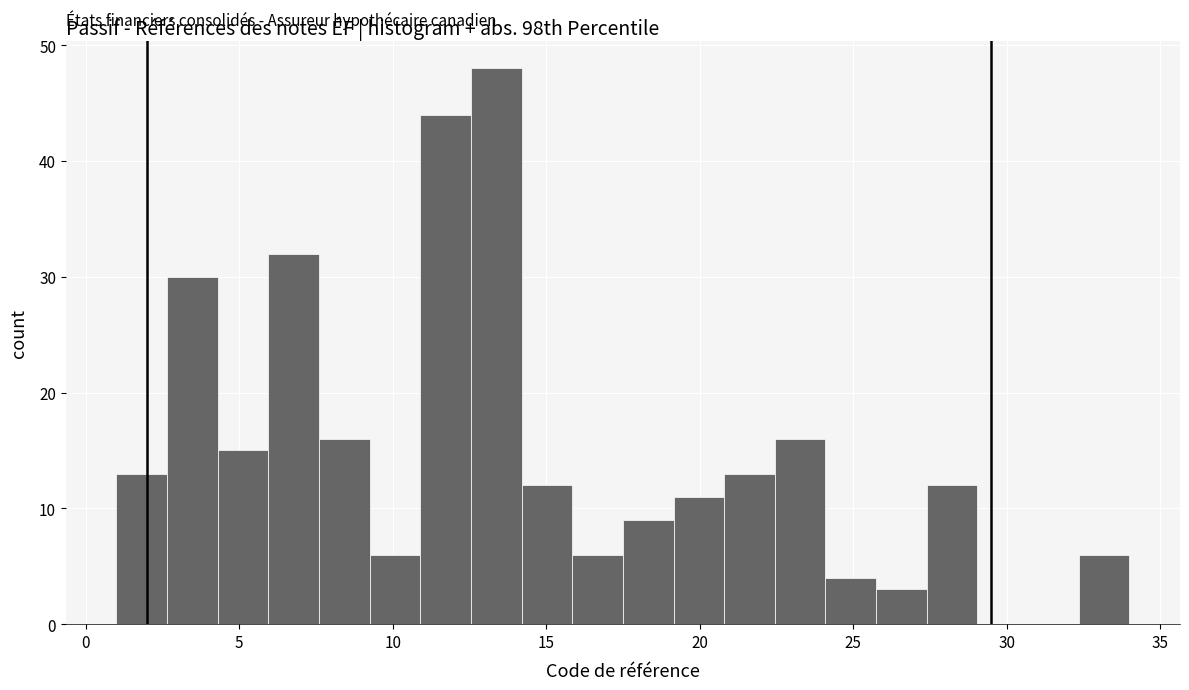

Read against the x-axis, roughly where is the centre of the tallest bar?

13.5